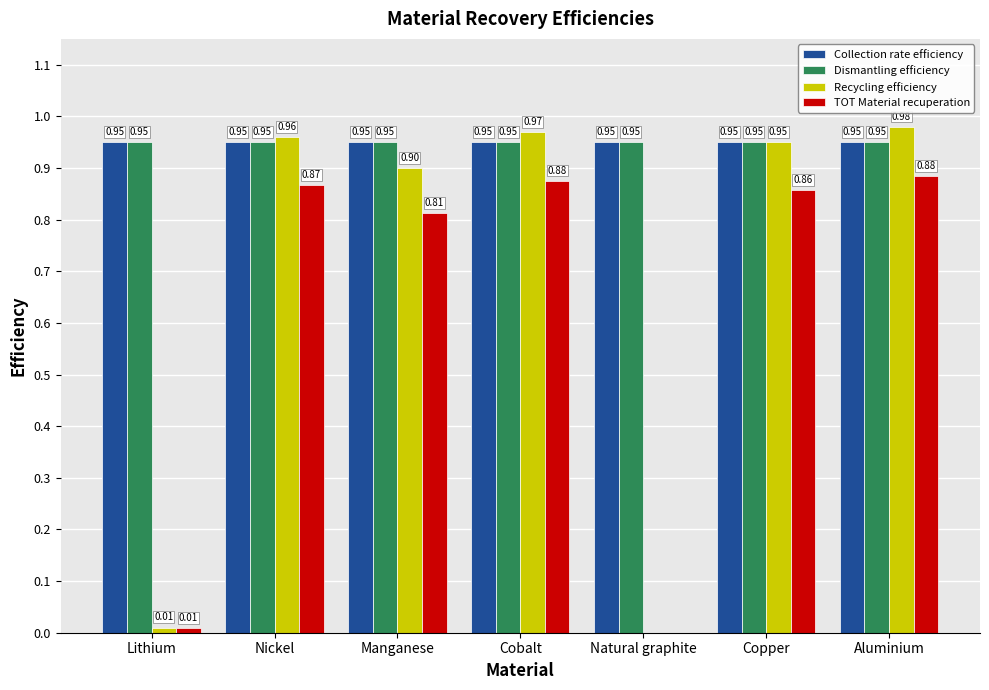

At which category does the chart reach its peak across all series?

Aluminium